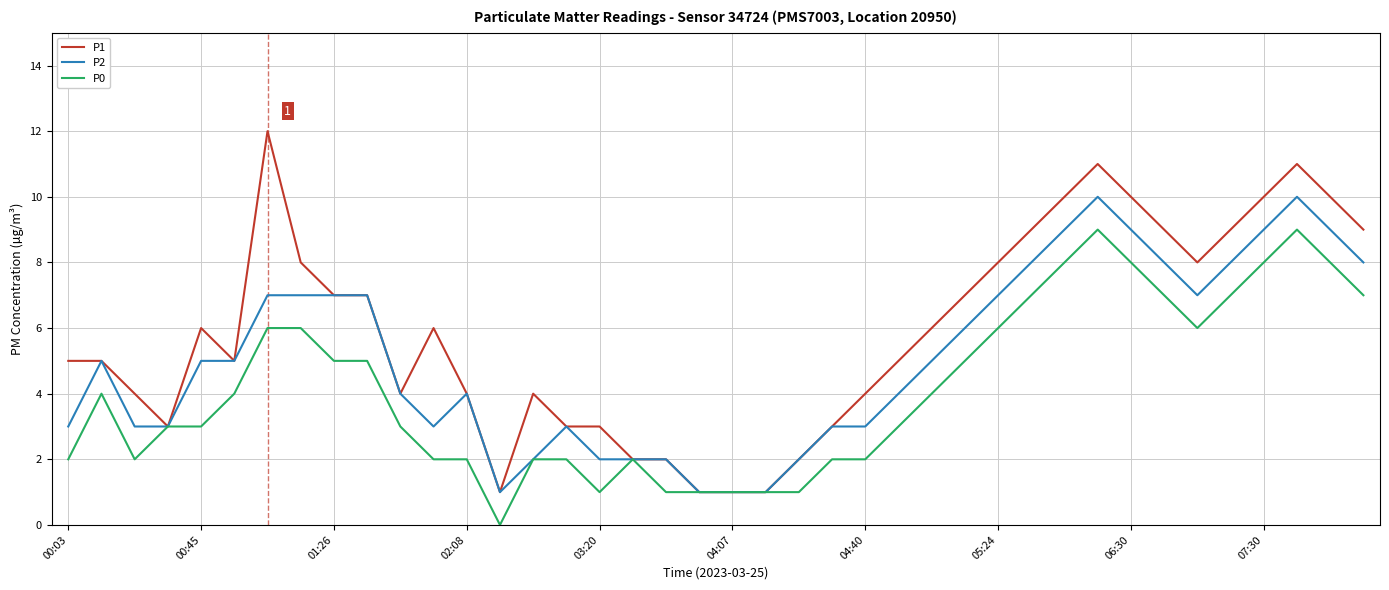

Which series has the largest total across all categories?

P1